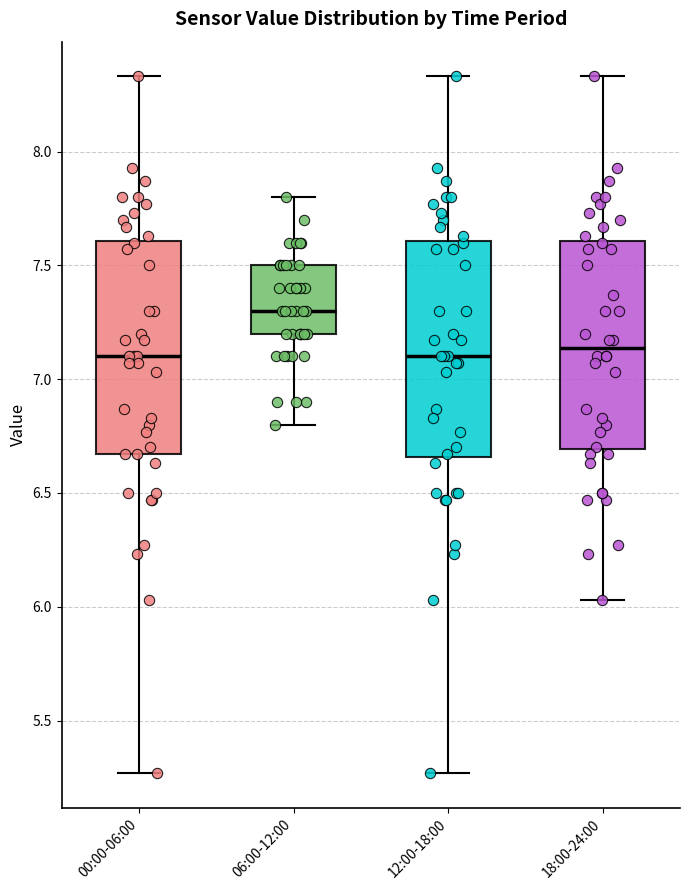

Reading left to right, read every box against the y-axis: the position of its median line, the range the box covers, and the ends of its whiskers. The values are not printed on the chart, so give them approximately, as read against the axis.

00:00-06:00: median 7.10, box 6.65 to 7.60, whiskers 5.25 to 8.35
06:00-12:00: median 7.30, box 7.20 to 7.50, whiskers 6.80 to 7.80
12:00-18:00: median 7.10, box 6.65 to 7.60, whiskers 5.25 to 8.35
18:00-24:00: median 7.15, box 6.70 to 7.60, whiskers 6.05 to 8.35